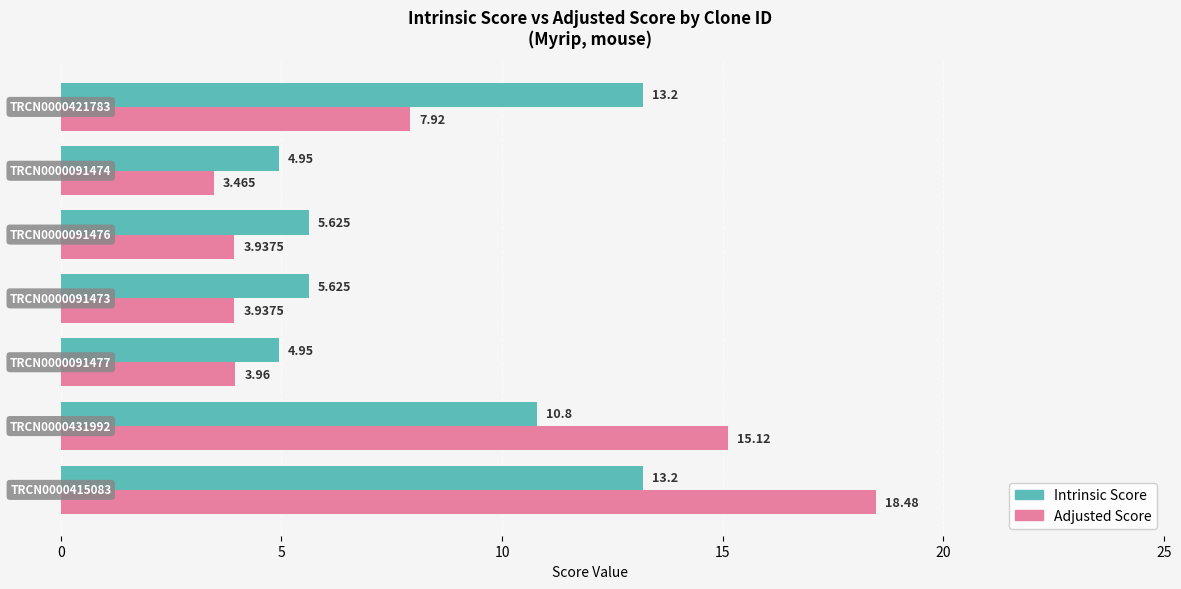

Which series has the largest range (max minus min)?

Adjusted Score